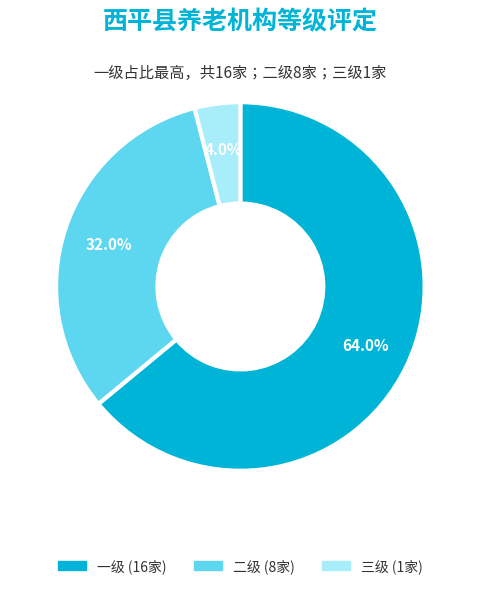

Rank the categories by value from lowest to highest.

三级, 二级, 一级